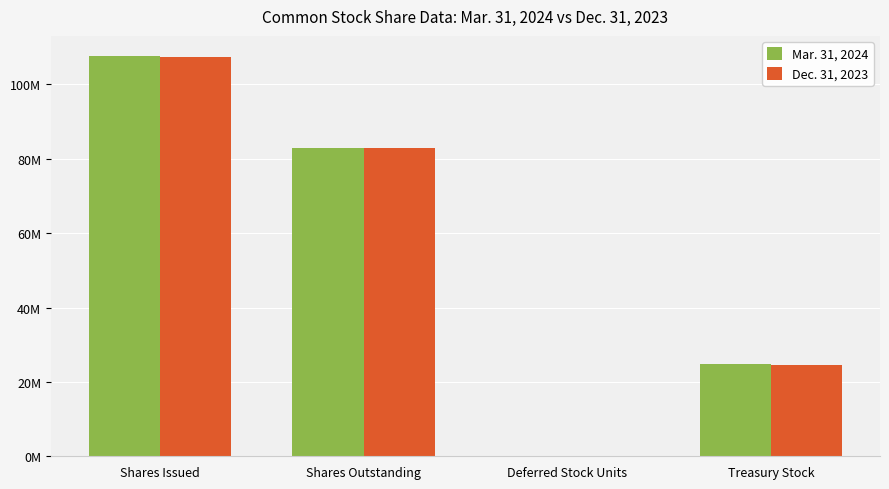

Does the chart contain stacked bars?

No